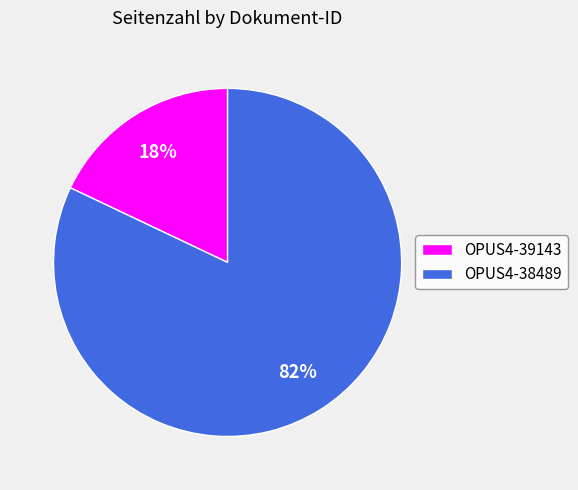

Does OPUS4-38489 account for over 50% of the chart?

Yes